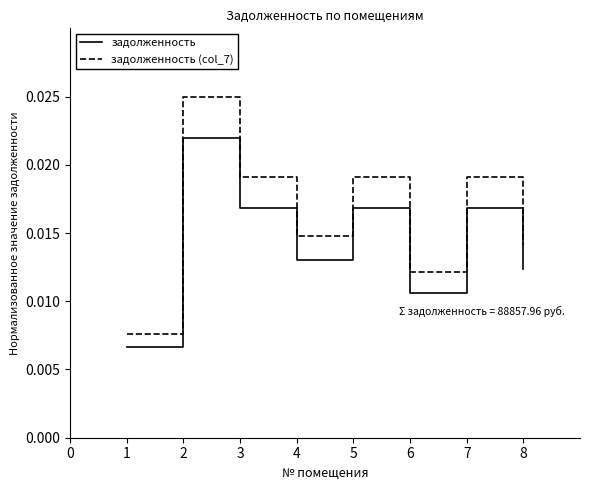

True or false: задолженность and задолженность (col_7) cross at least once.

False